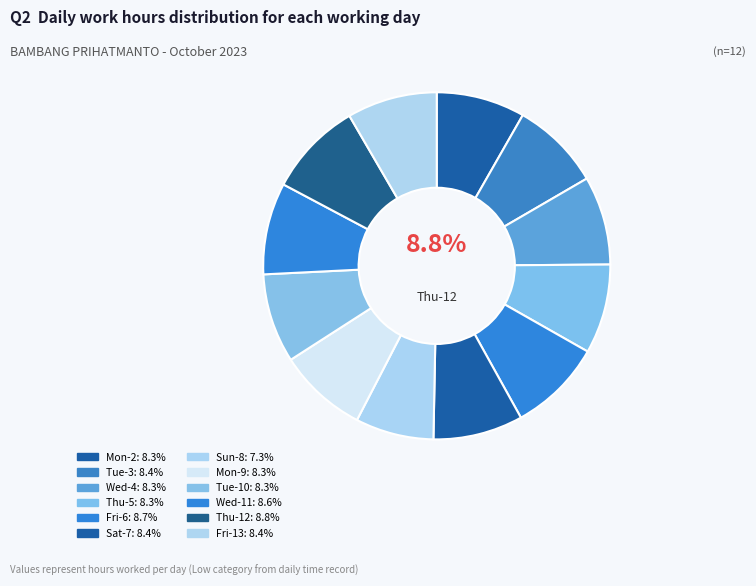

Is it true that Fri-13 is 8% of the pie?

True